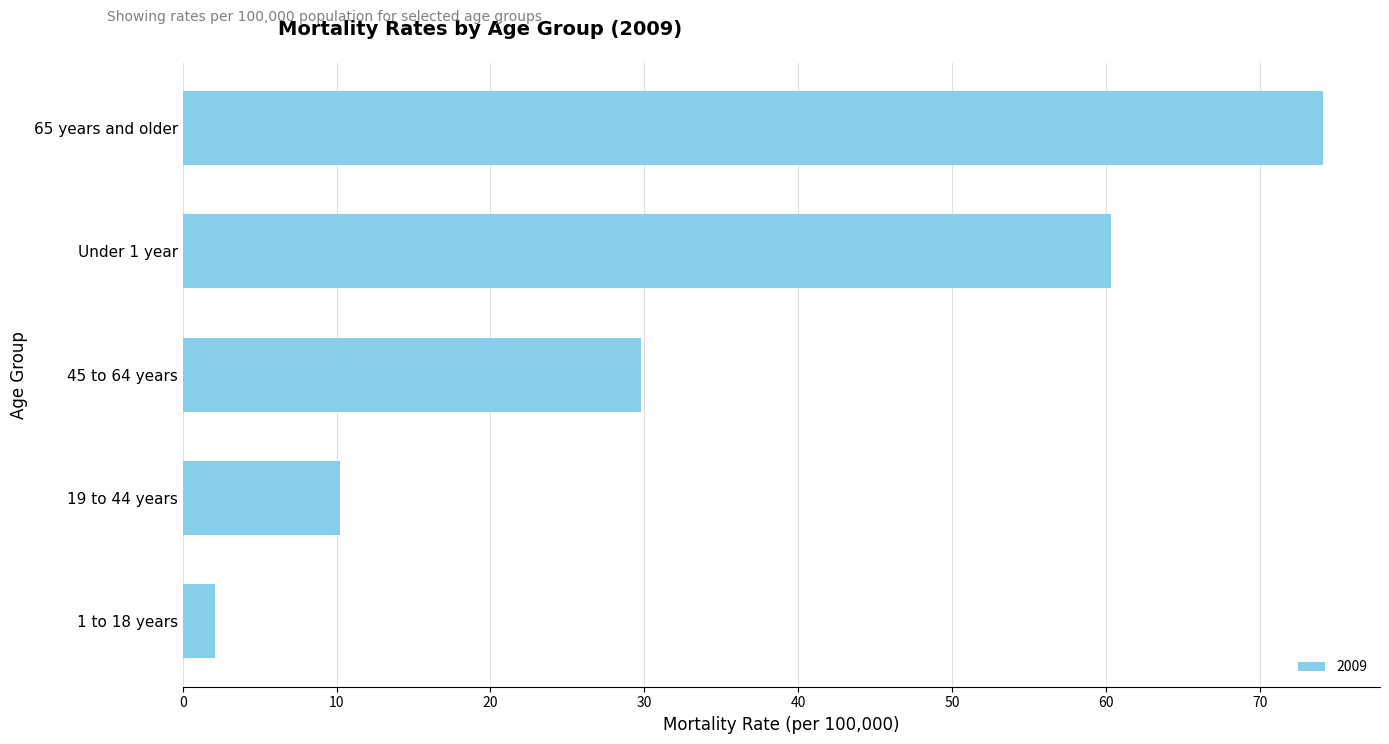

Reading bottom to top, transcribe all the data shown in this chart.

1 to 18 years=2.1	19 to 44 years=10.2	45 to 64 years=29.8	Under 1 year=60.3	65 years and older=74.1